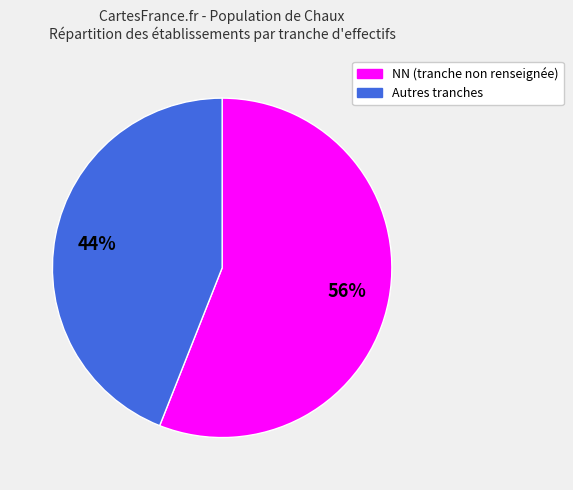

To the nearest percent, what is the average slice percentage?

50%